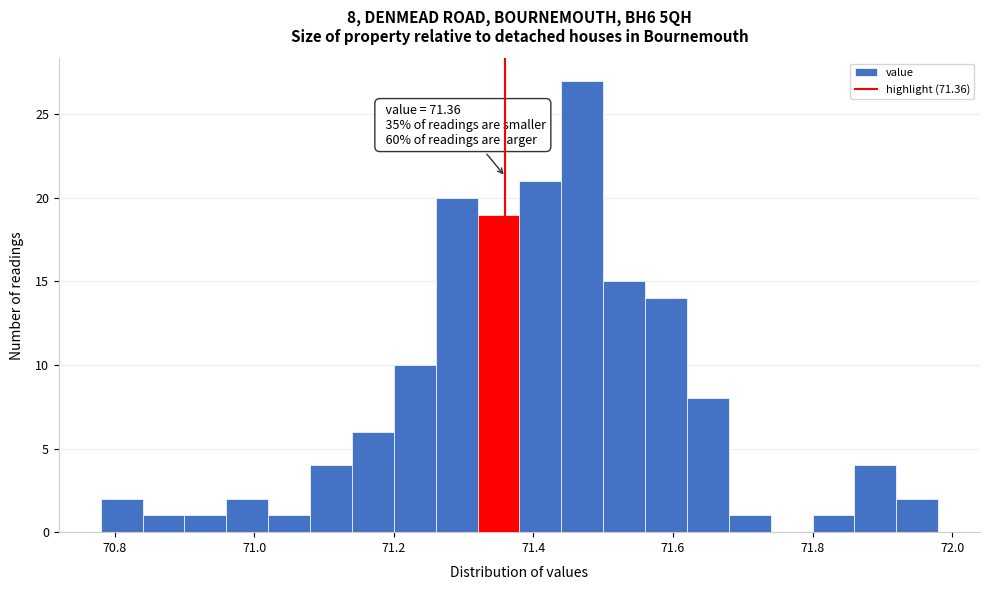

Around what value on the x-axis is the tallest bar? Give the approximate position of its centre, as read against the axis.

71.48